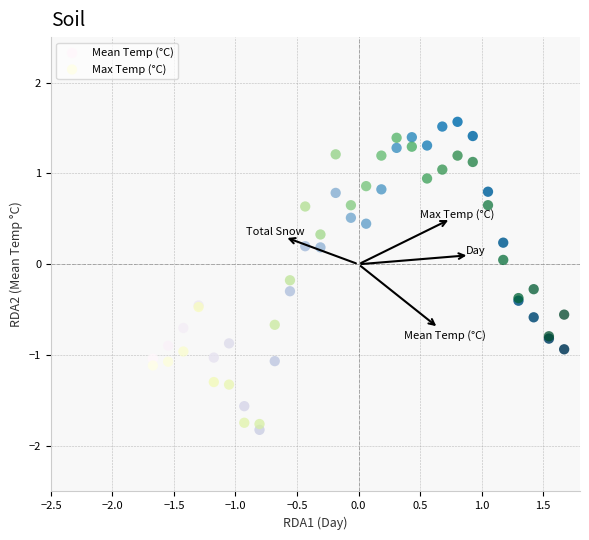

What is the X range (max minus min) for the scatter plot?

3.3